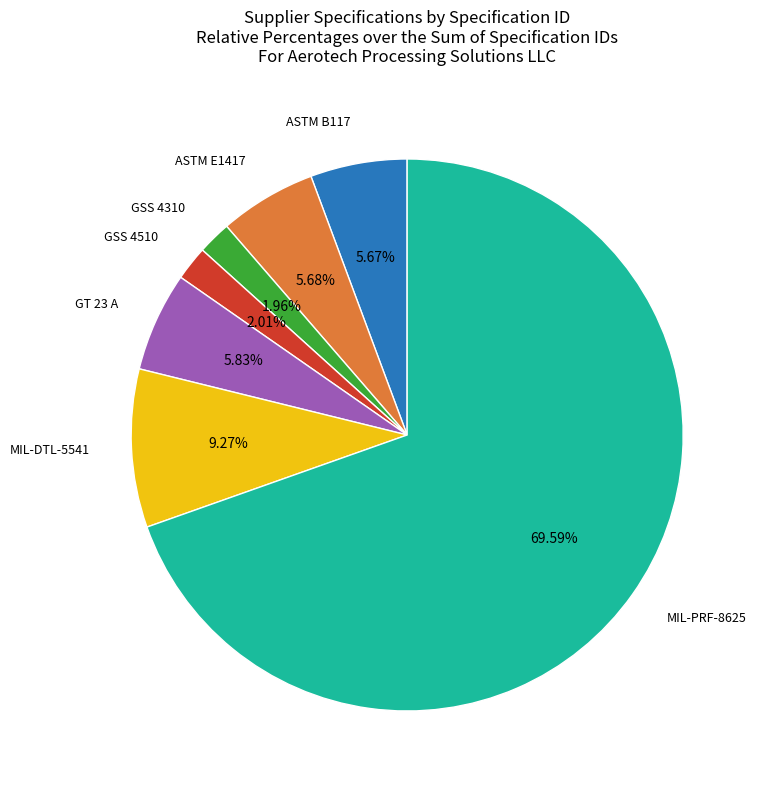

Is there a majority slice in this chart?

Yes